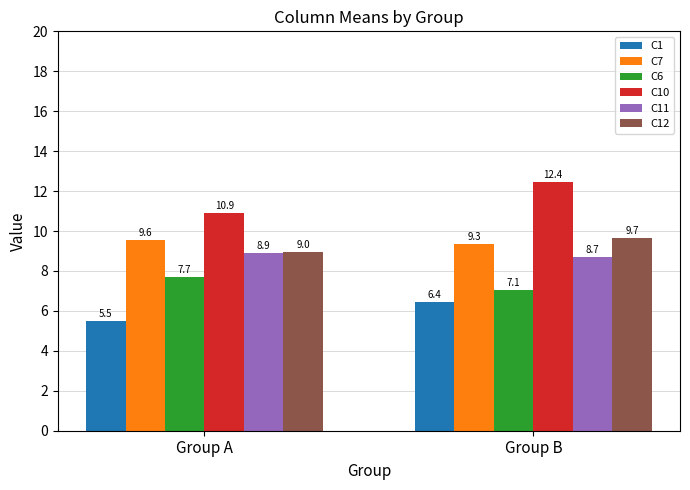

Which label corresponds to the largest value in the chart?

Group B